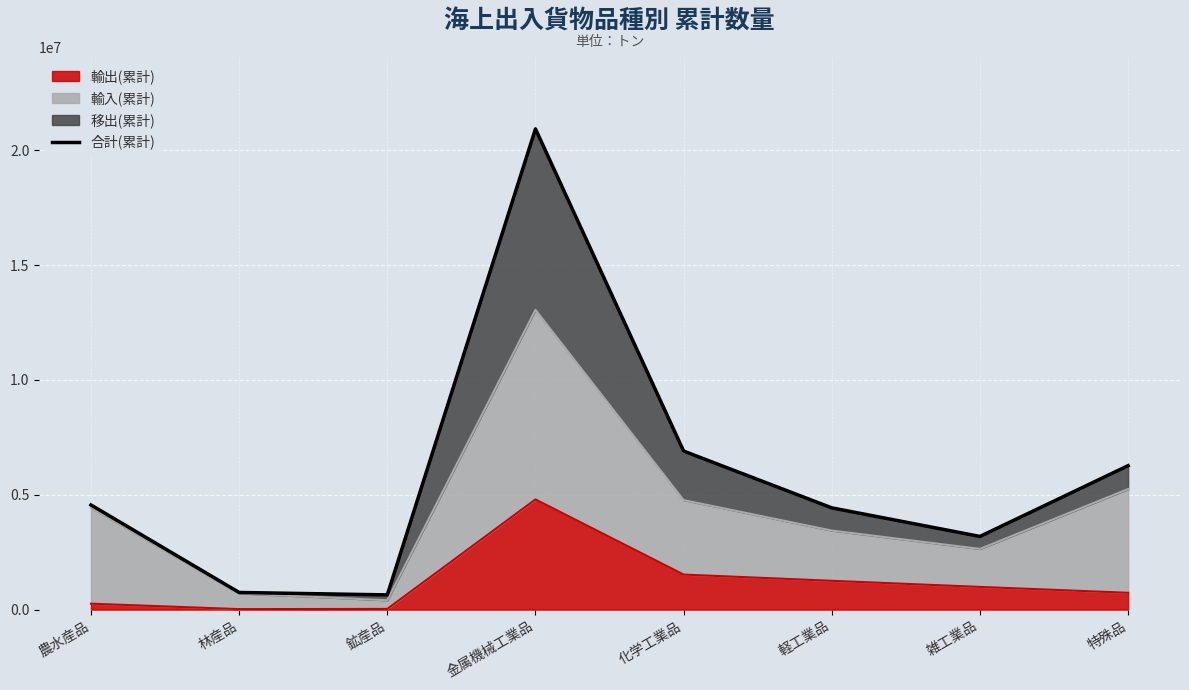

Where is the first local minimum?

鉱産品